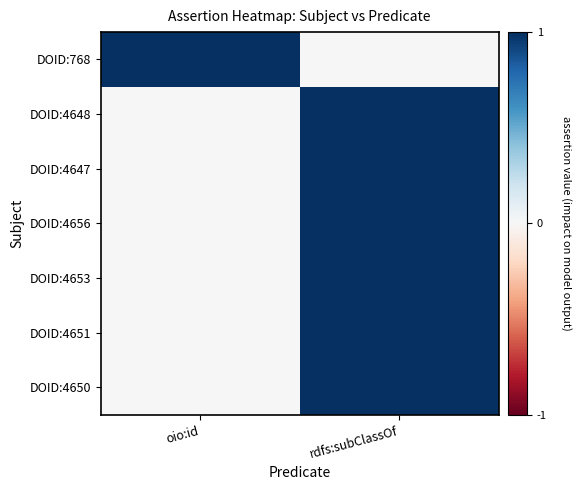

Reading right to left, transcribe all the data shown in this chart.

DOID:768: rdfs:subClassOf=0	oio:id=1
DOID:4648: rdfs:subClassOf=1	oio:id=0
DOID:4647: rdfs:subClassOf=1	oio:id=0
DOID:4656: rdfs:subClassOf=1	oio:id=0
DOID:4653: rdfs:subClassOf=1	oio:id=0
DOID:4651: rdfs:subClassOf=1	oio:id=0
DOID:4650: rdfs:subClassOf=1	oio:id=0